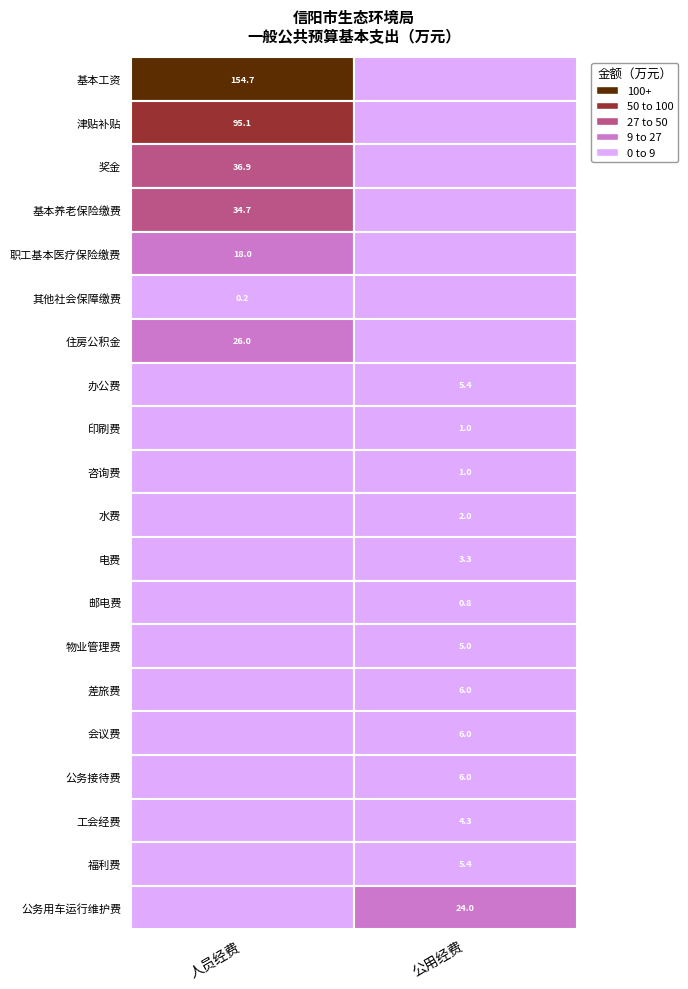

Count the number of data series in this chart.

20